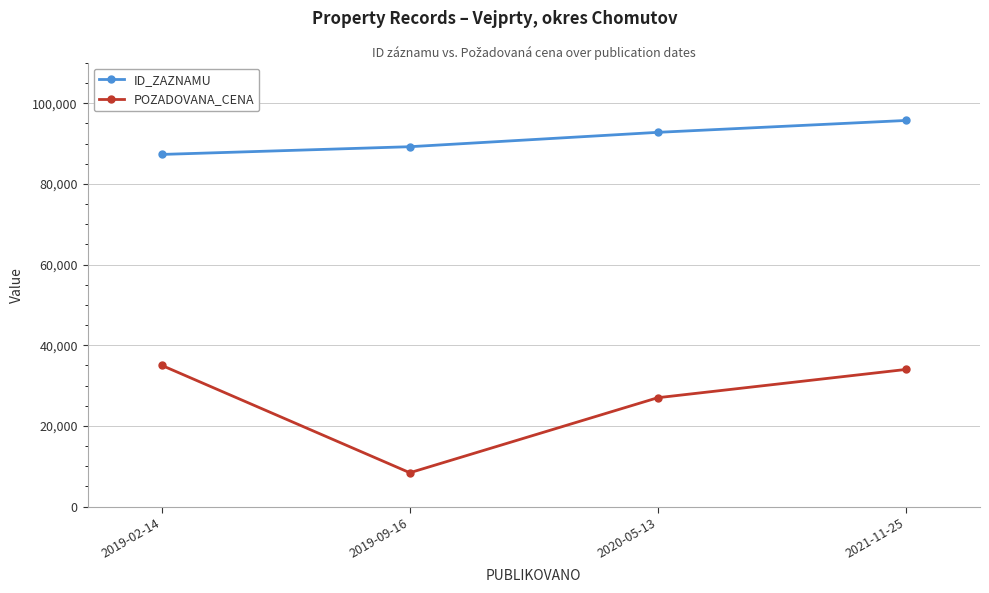

Reading left to right, transcribe all the data shown in this chart.

ID_ZAZNAMU: 2019-02-14=87317	2019-09-16=89233	2020-05-13=92795	2021-11-25=95736
POZADOVANA_CENA: 2019-02-14=35000	2019-09-16=8400	2020-05-13=27000	2021-11-25=34000